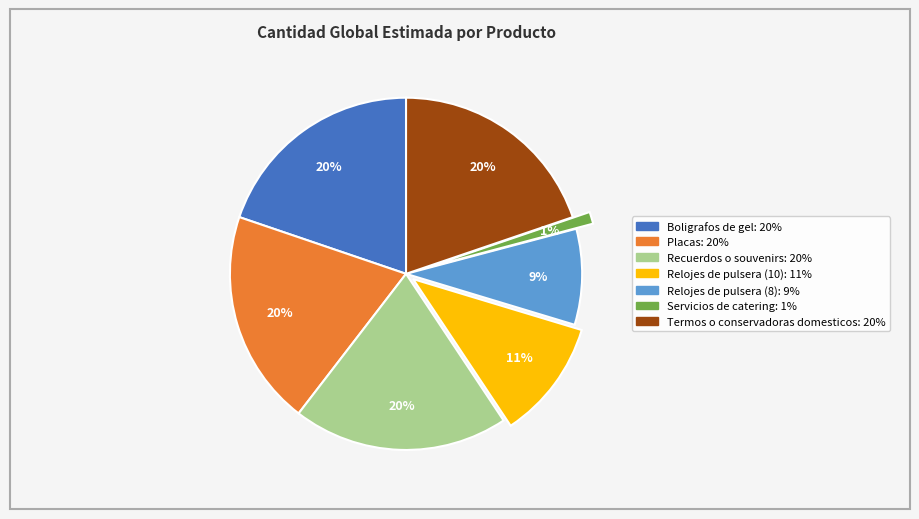

Which category has the smallest portion of the pie?

Servicios de catering